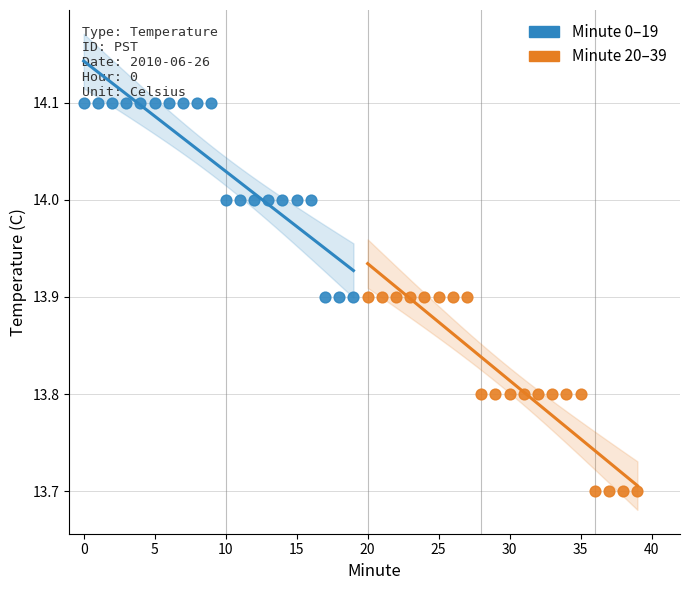

Which series contains the highest Y value?

Minute 0–19